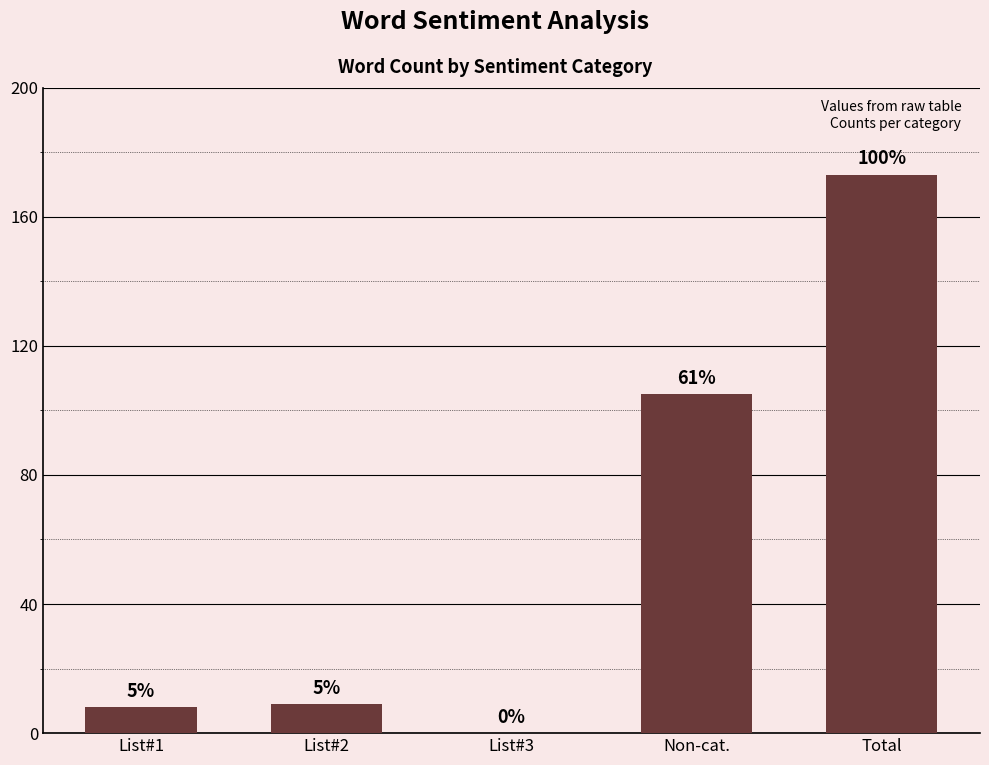

What is the label of the 1st bar from the right?

Total